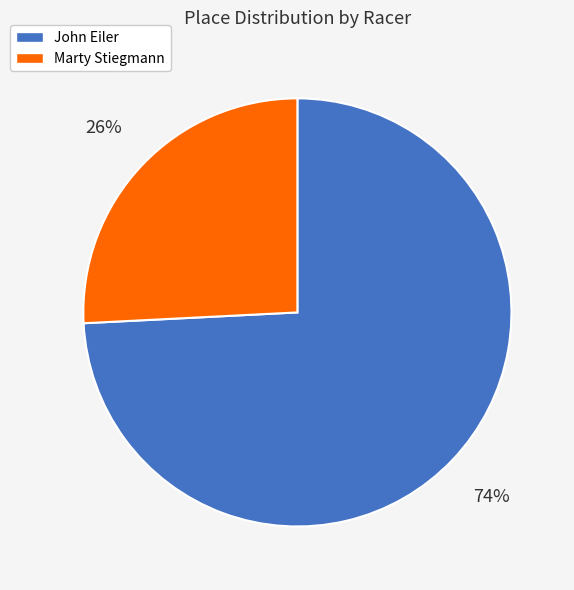

Is it true that John Eiler is 74% of the pie?

True